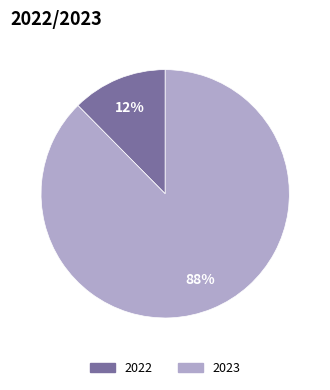

Rank the categories by value from highest to lowest.

2023, 2022